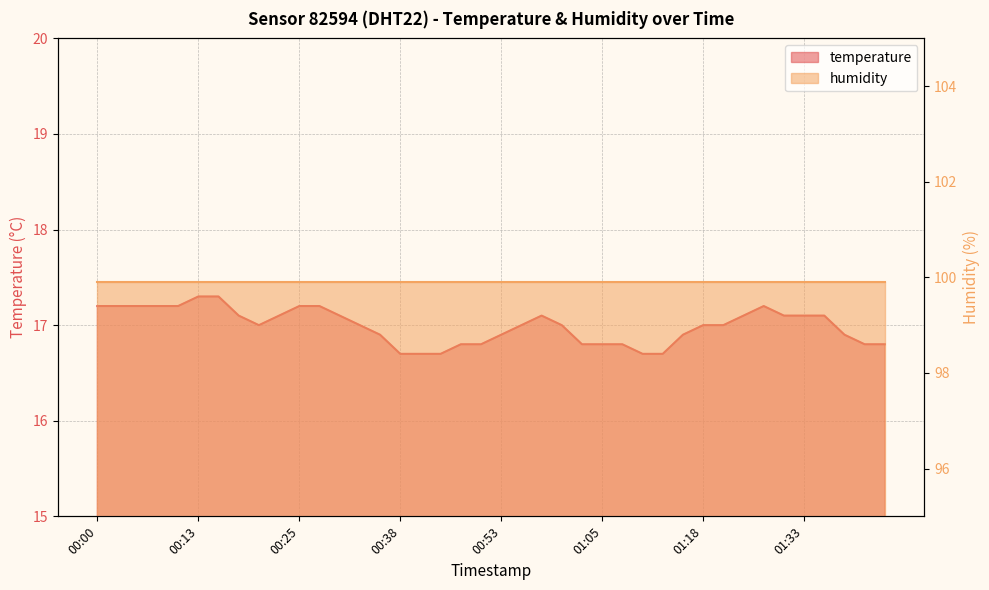

True or false: the data shows 26.7 at 01:26.

False